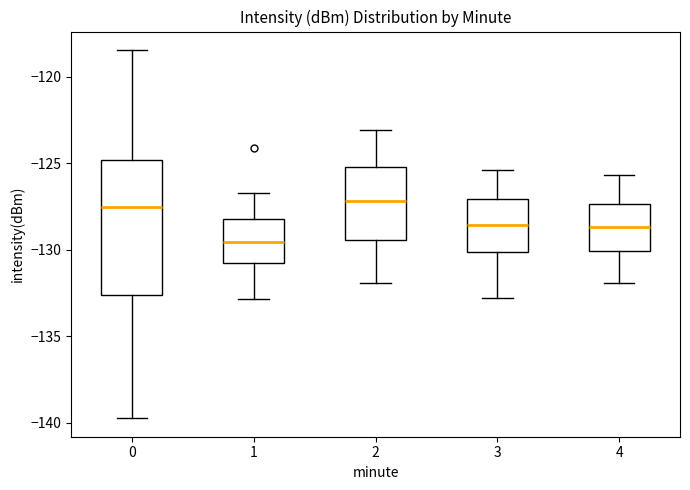

Which box has the lowest median line?

1